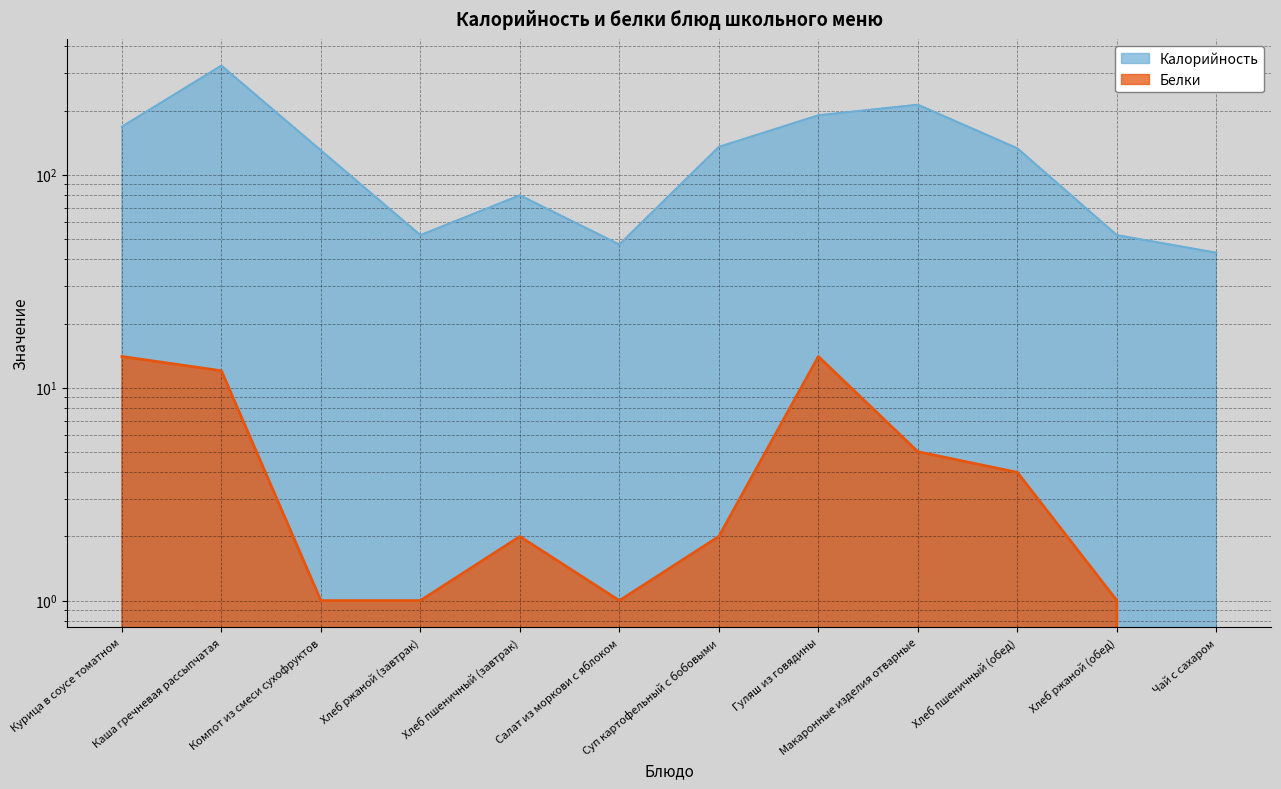

True or false: Белки has a value of 18 at Каша гречневая рассыпчатая.

False